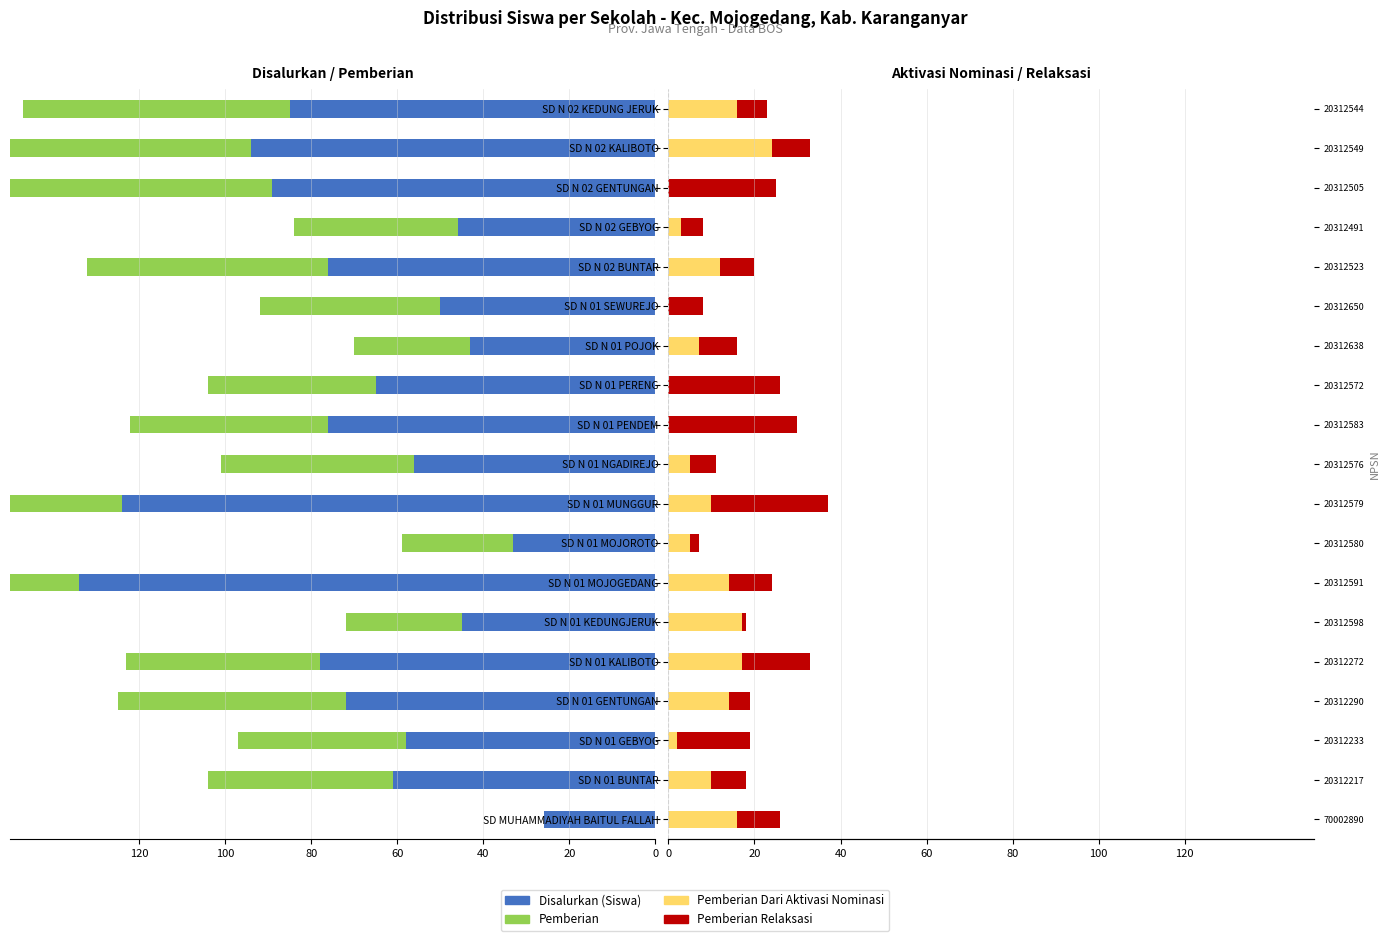

What are all the series names shown in the legend?

Disalurkan (Siswa), Pemberian, Pemberian Dari Aktivasi Nominasi, Pemberian Relaksasi